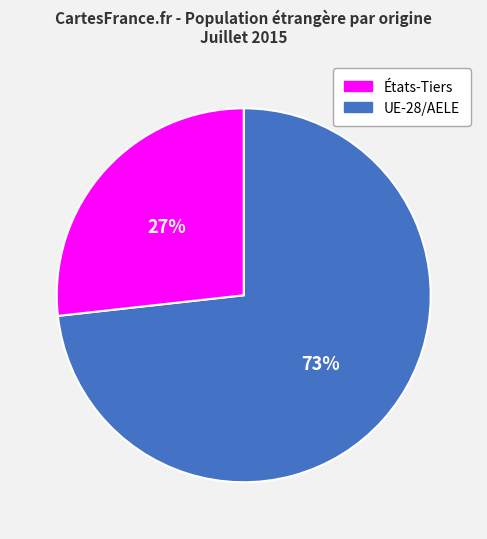

To the nearest percent, what is the average slice percentage?

50%